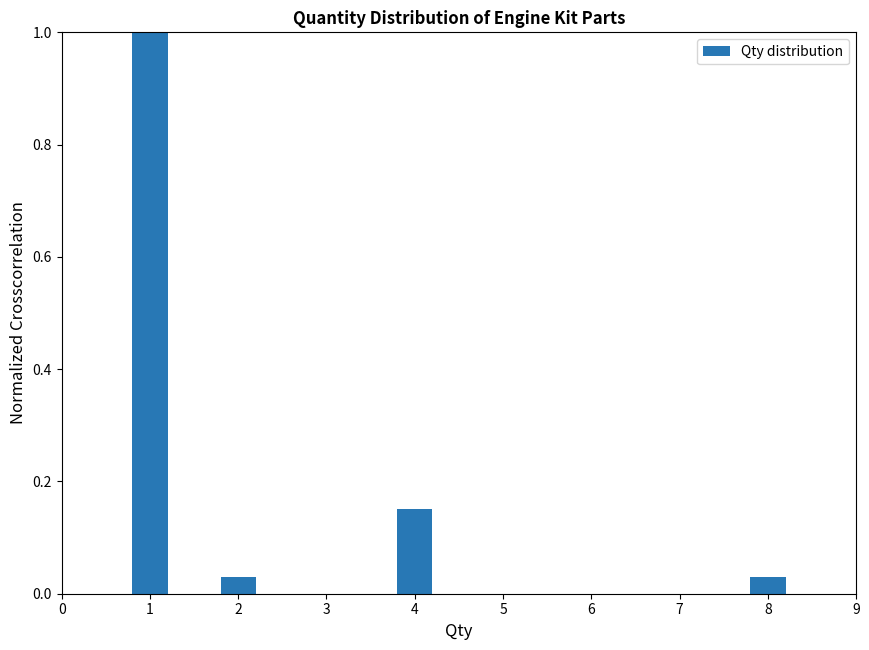

What is the difference between the values at 4 and 1?

0.8